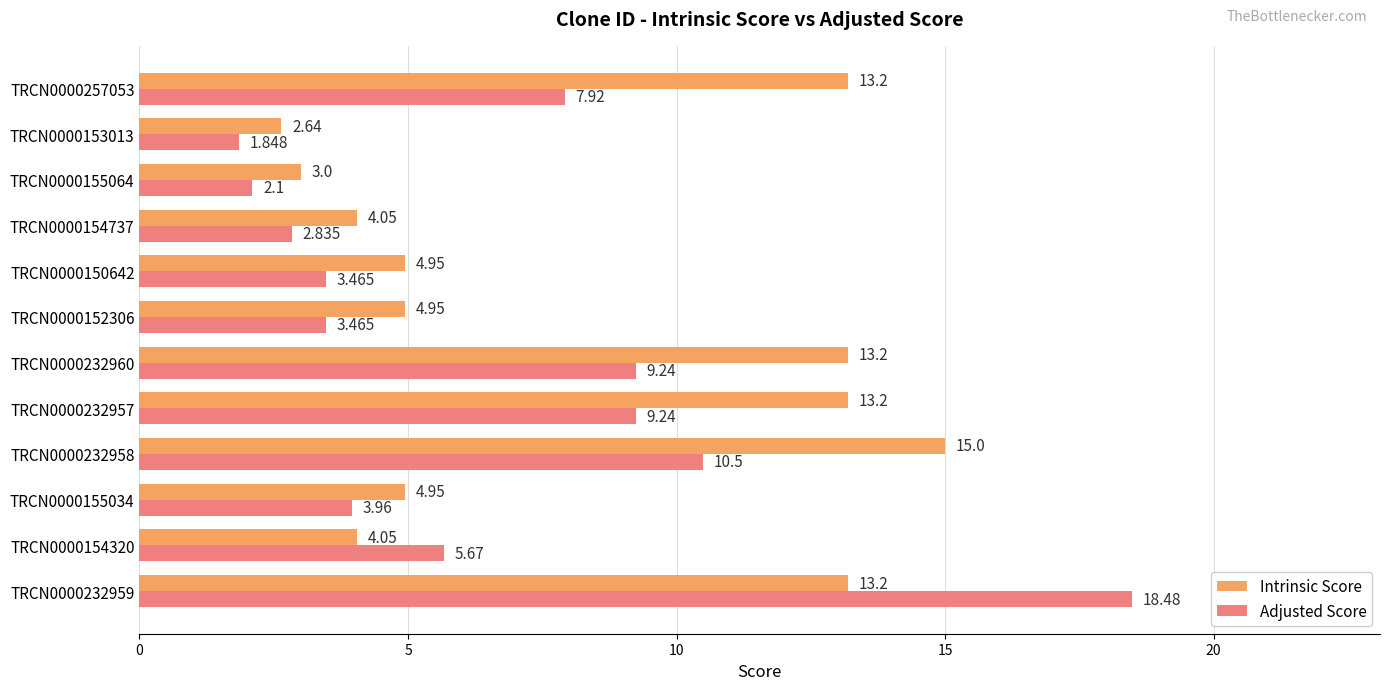

Is the value of Adjusted Score at TRCN0000232960 greater than the value of Intrinsic Score at TRCN0000154737?

Yes